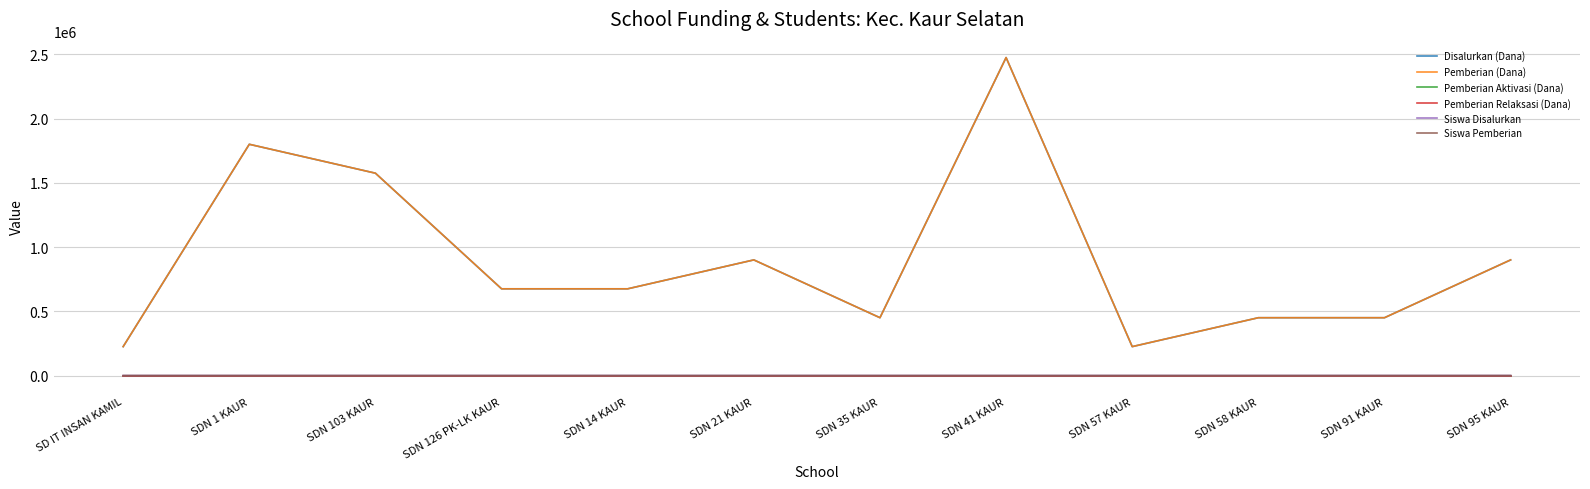

True or false: Siswa Disalurkan and Siswa Pemberian intersect in this chart.

False